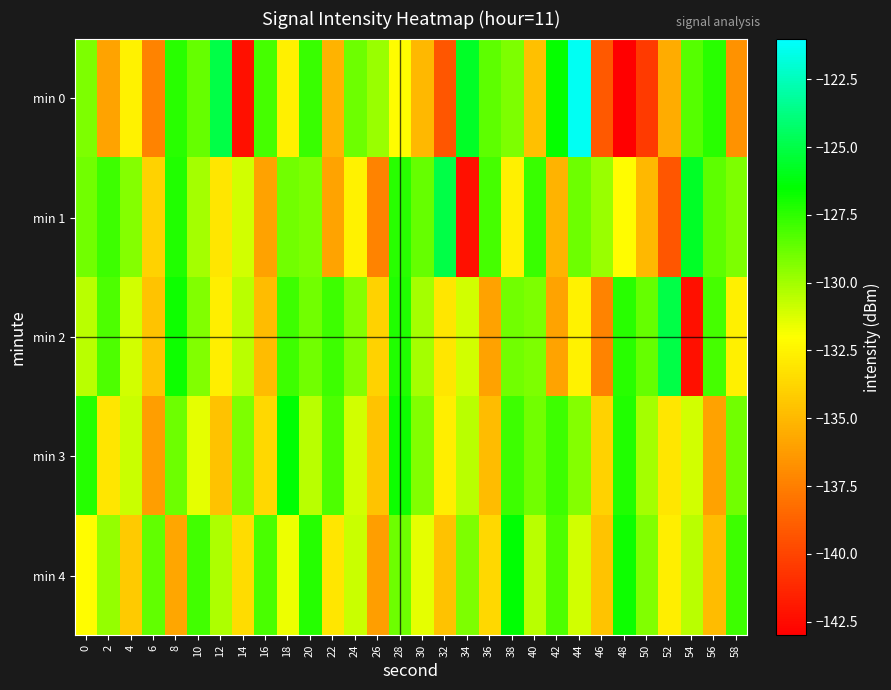

Which has a higher value, 18 or 40?

18